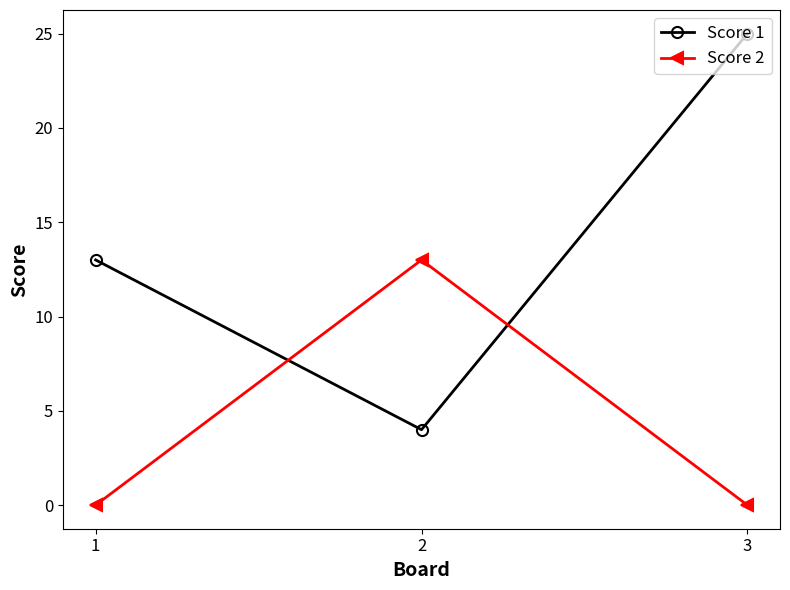

Reading left to right, extract all data points from this chart.

Score 1: 1=13	2=4	3=25
Score 2: 1=0	2=13	3=0